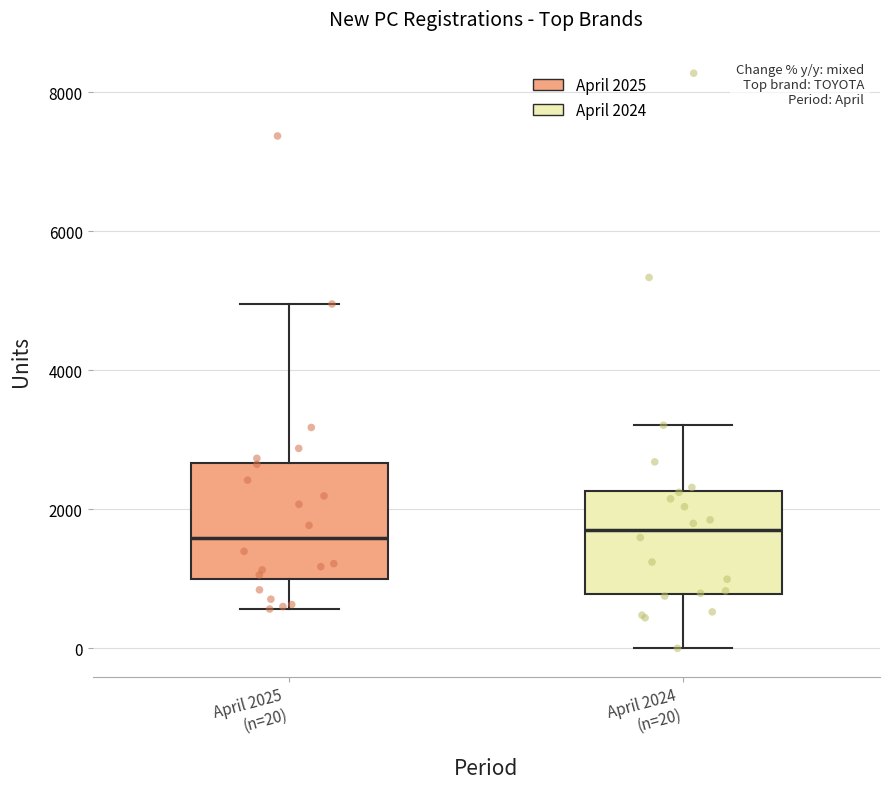

Where does the upper whisker of the box for April 2025 (n=20) end on the y-axis? The values are not printed on the chart, so give them approximately, as read against the axis.

5000